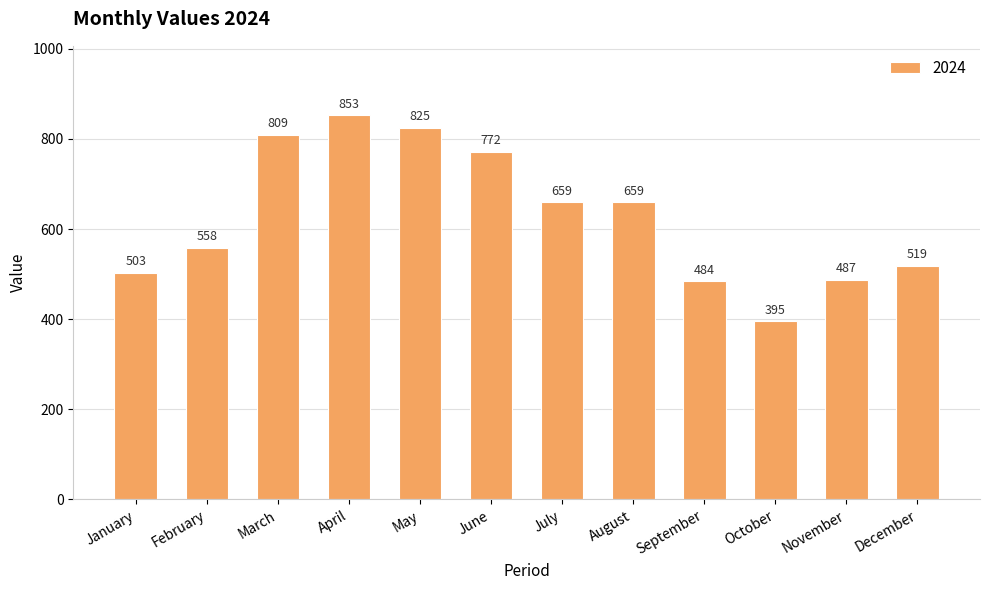

What is the value of the 2nd bar from the left?

558